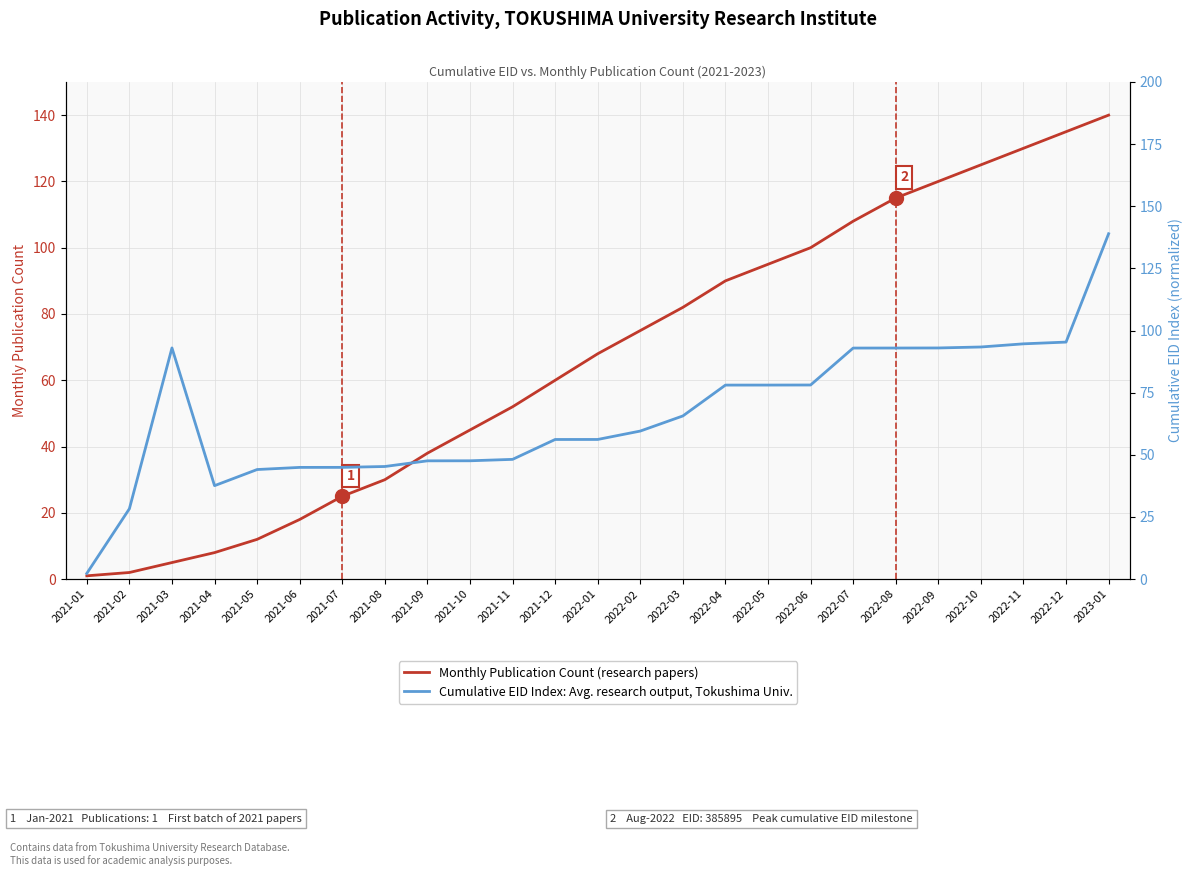

Read the Cumulative EID Index (normalized) value at 2021-10.

47.6